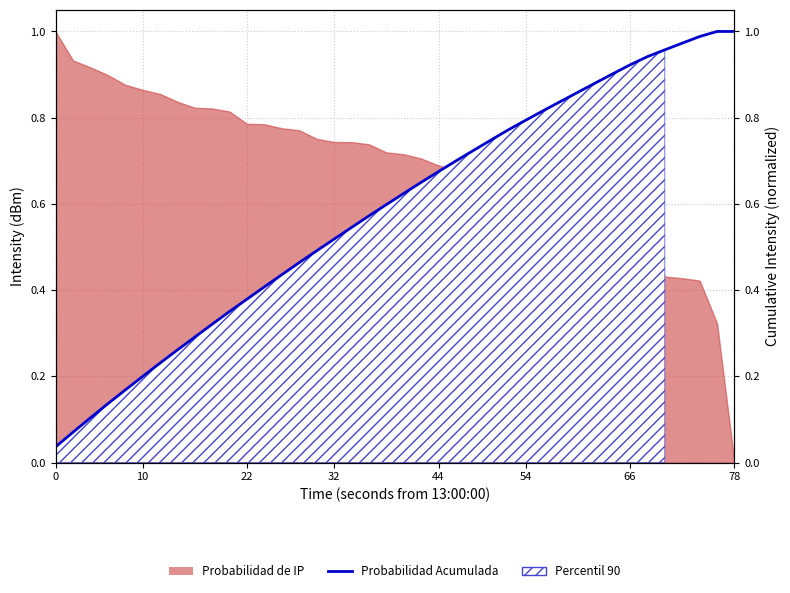

Between 10 and 25, which is larger?

25